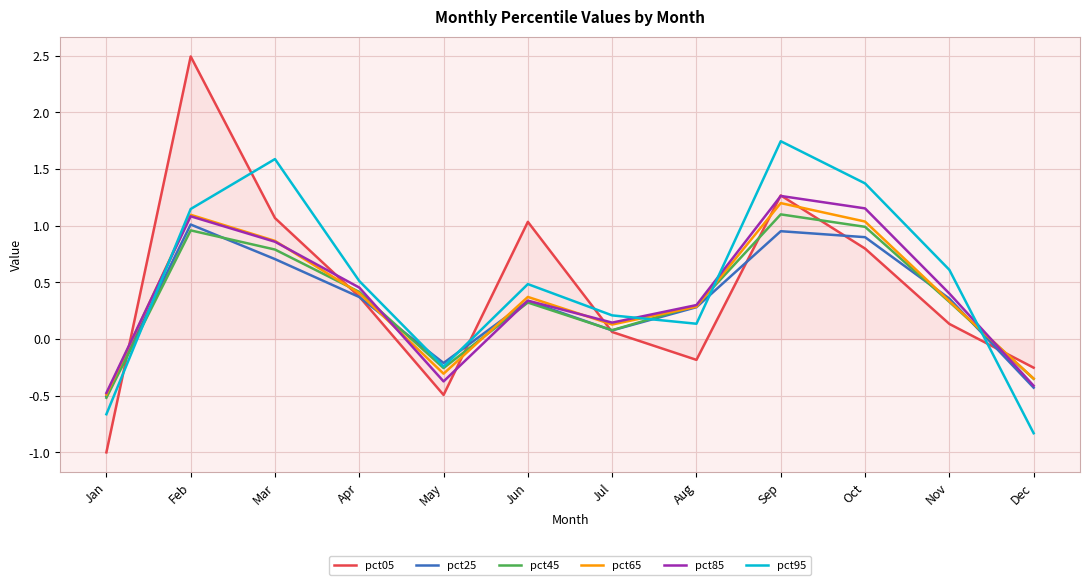

How many intersections are there between pct85 and pct95?

4